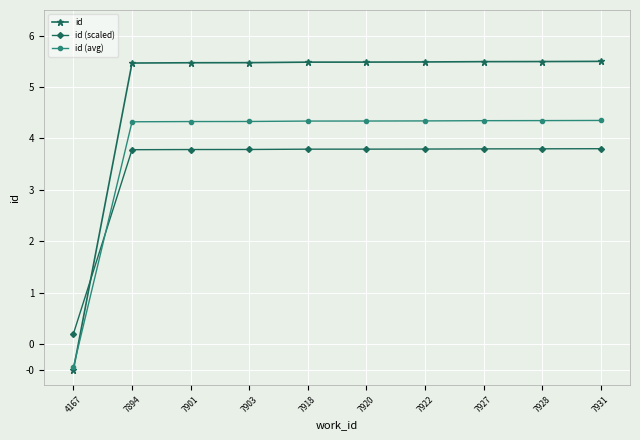

Which series has the widest spread of values?

id